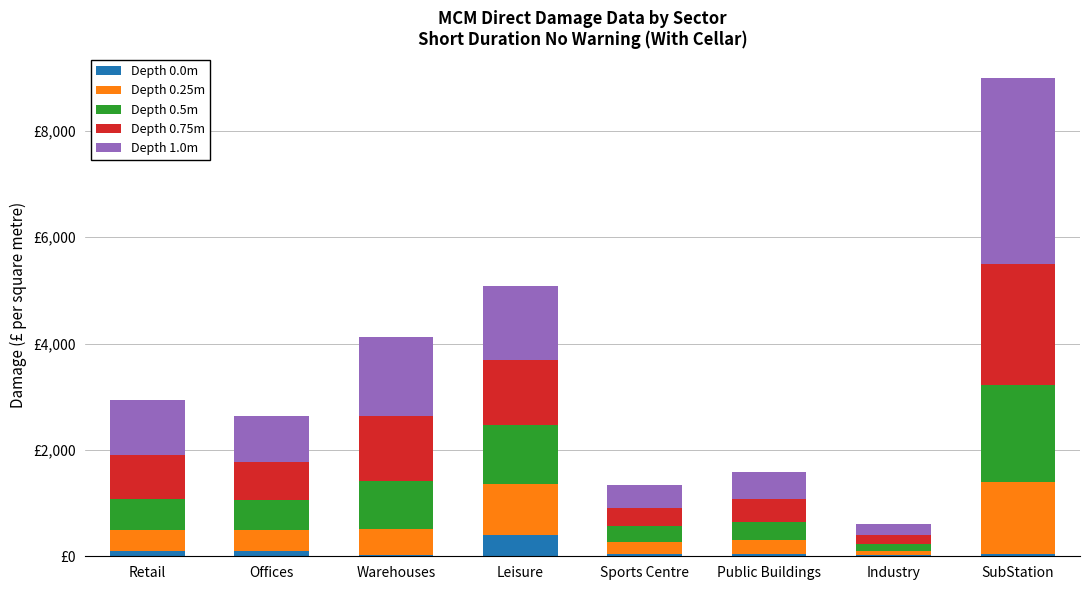

What are all the series names shown in the legend?

Depth 0.0m, Depth 0.25m, Depth 0.5m, Depth 0.75m, Depth 1.0m